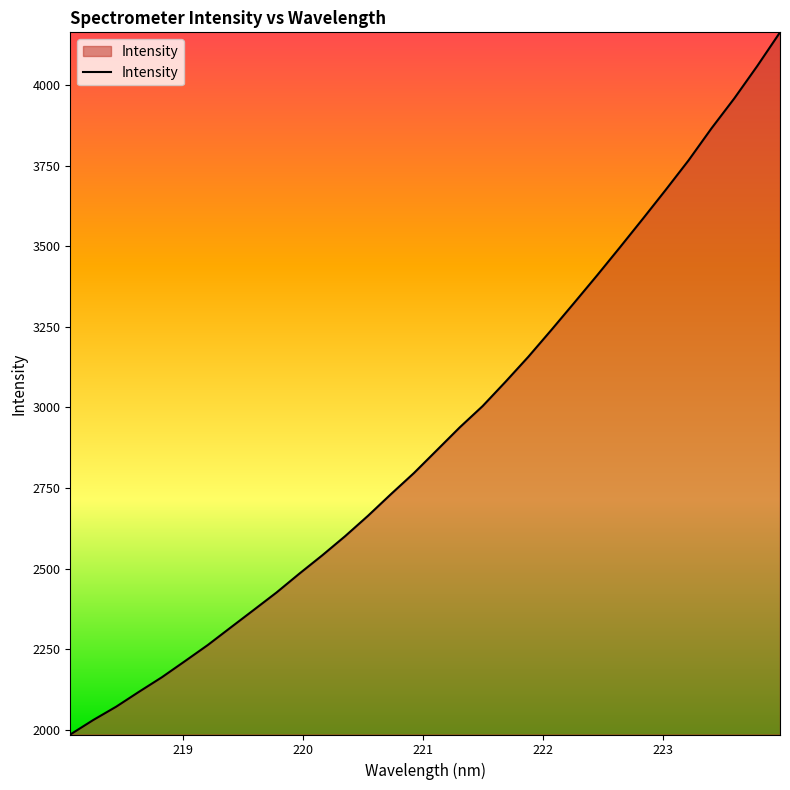

What is the difference between the maximum and minimum values?

2177.1